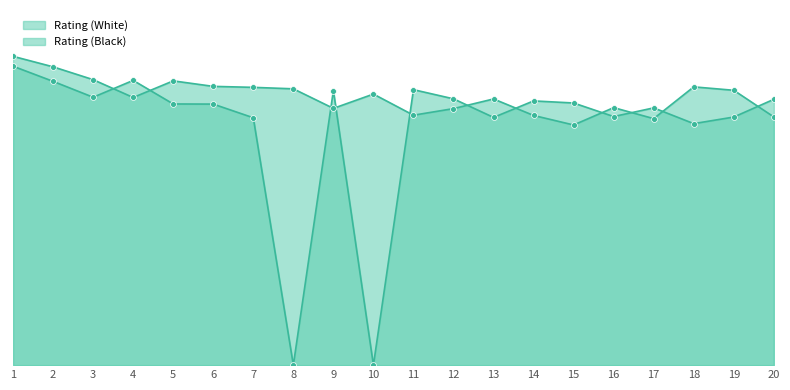

Which series has the largest Y range (max minus min)?

Rating (Black)